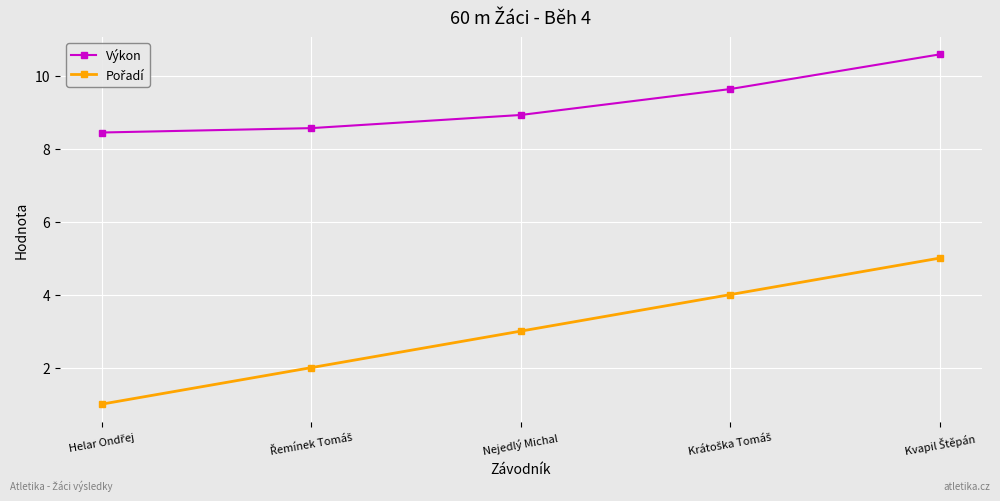

What is the value of the Výkon point at the 5th from the left?

10.6